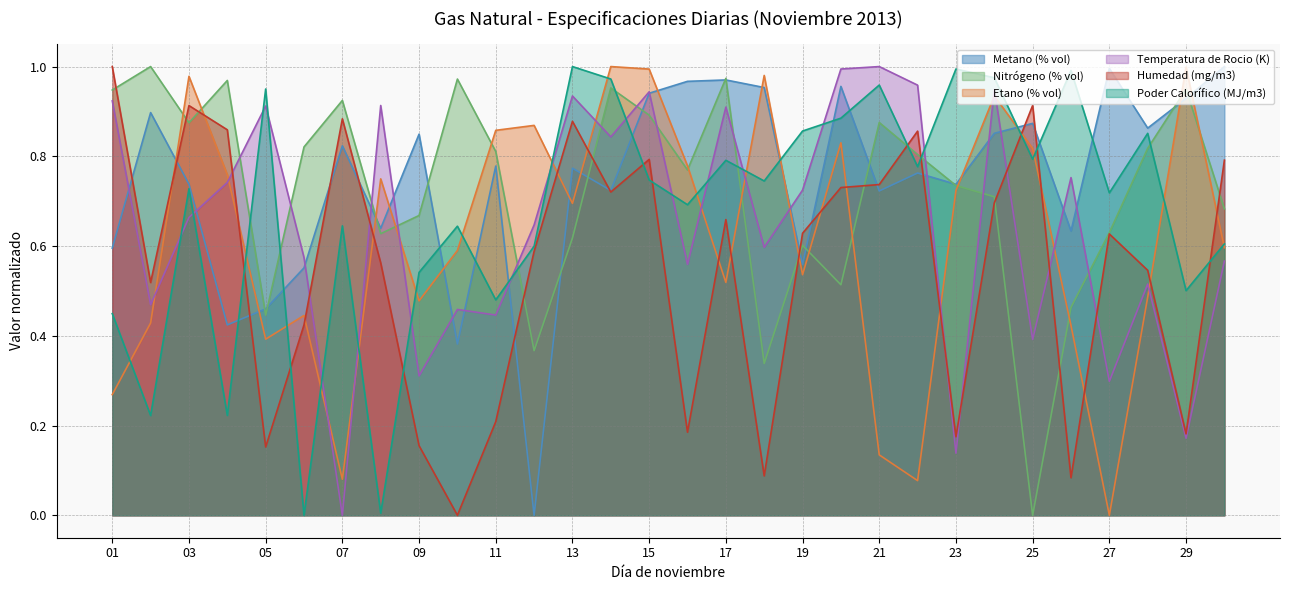

At which category is the sum across all series the highest?

15